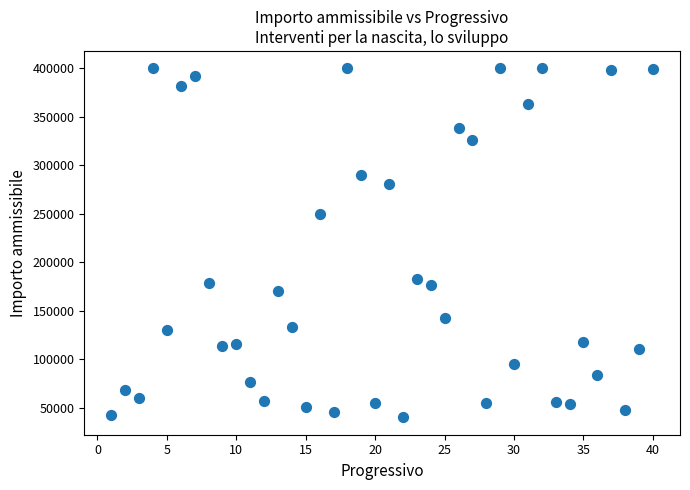

What is the range of Y values (max minus min)?

359557.5